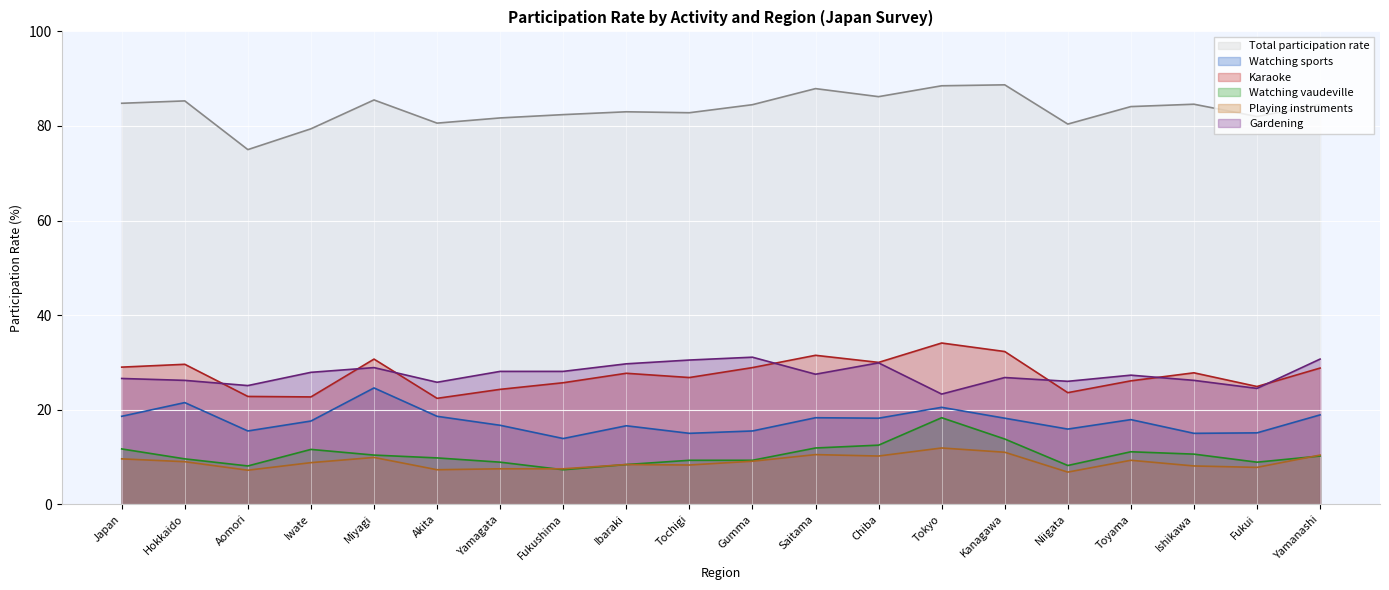

Rank the series by their maximum value, from highest to lowest.

Total participation rate, Karaoke, Gardening, Watching sports, Watching vaudeville, Playing instruments